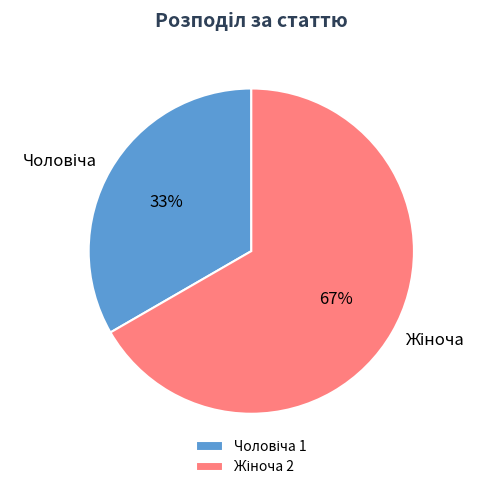

To the nearest percent, what is the average slice percentage?

50%